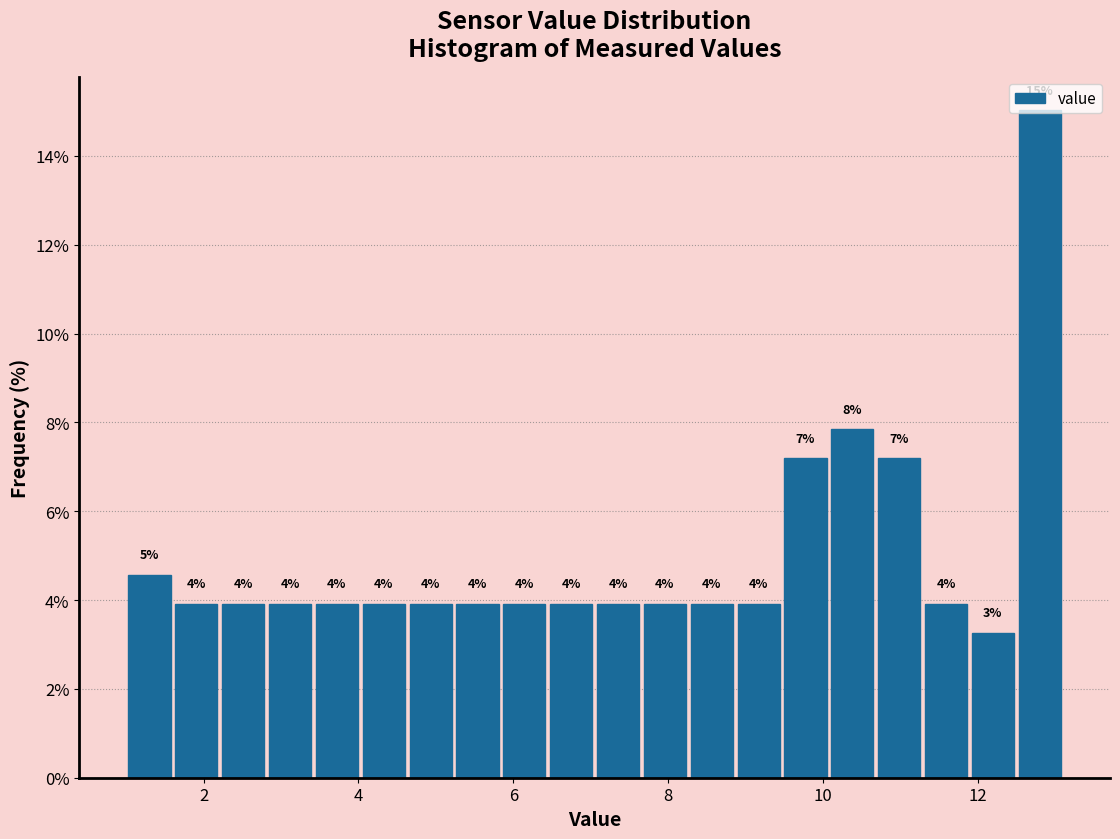

Read against the x-axis, roughly where is the centre of the tallest bar?

12.8